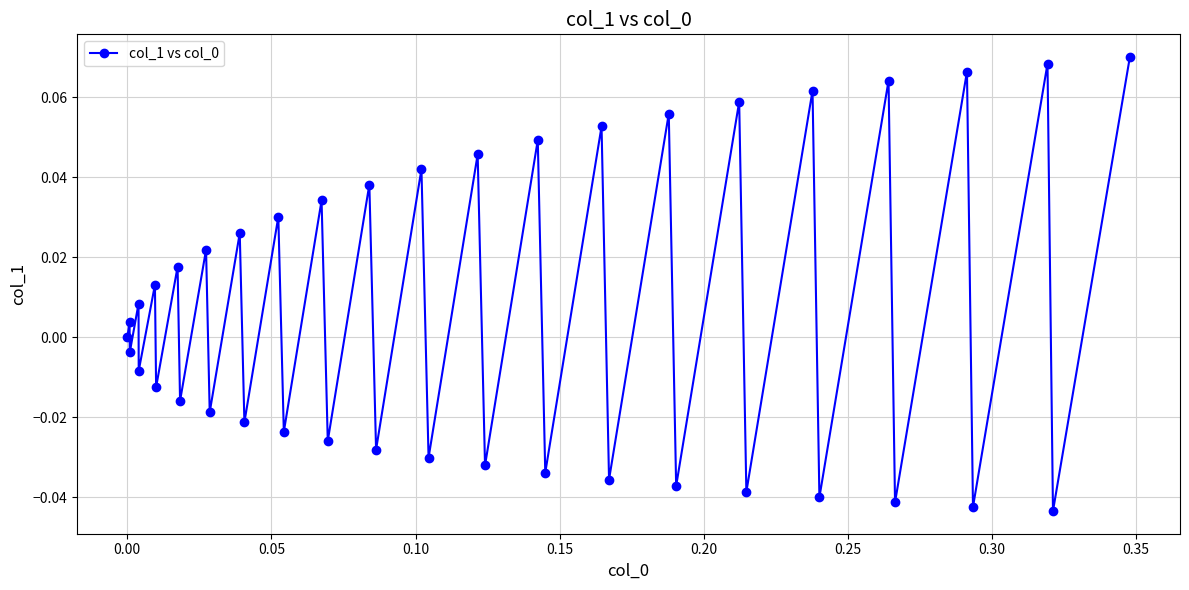

True or false: there are more than 0 points higher than both neighbors.

True